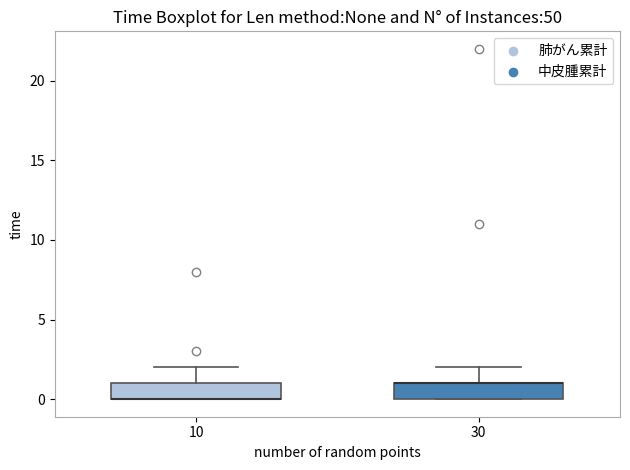

Where does the upper whisker of the box at x = 30 end on the y-axis? The values are not printed on the chart, so give them approximately, as read against the axis.

2